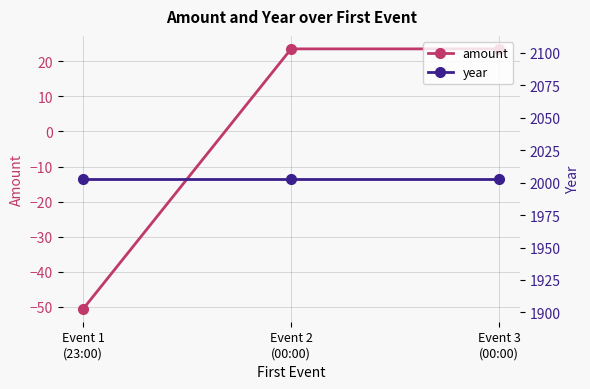

Is it true that amount equals 23.5 at Event 2
(00:00)?

True